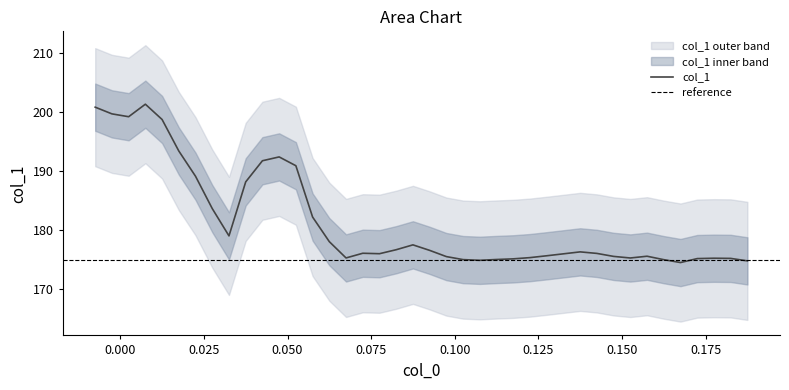

What is the minimum value for col_1?

174.5